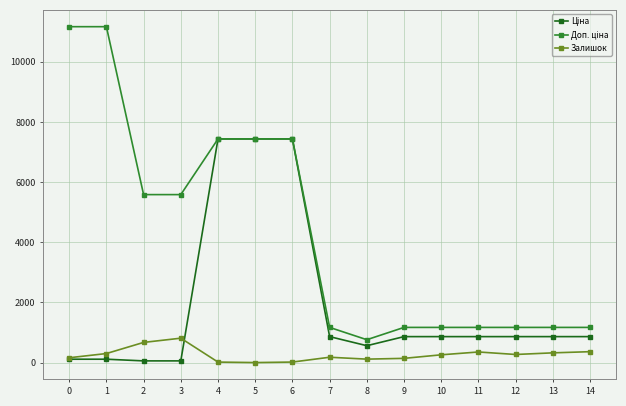

What is the sum of all Залишок values?

3969.0